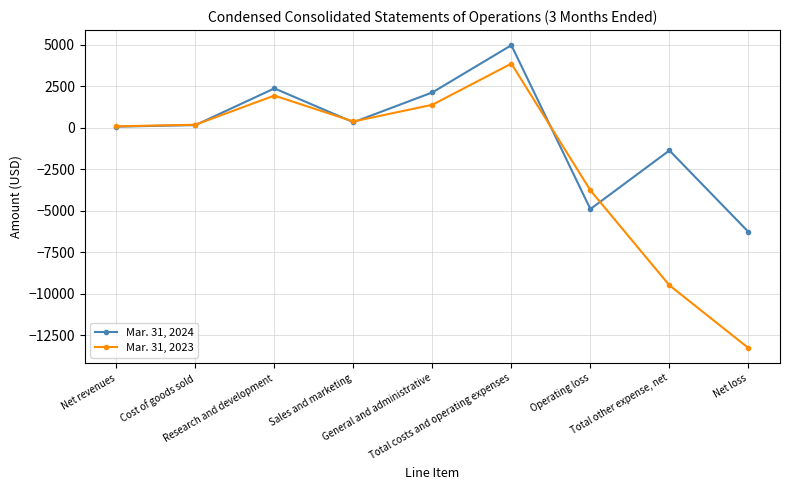

What are all the series names shown in the legend?

Mar. 31, 2024, Mar. 31, 2023